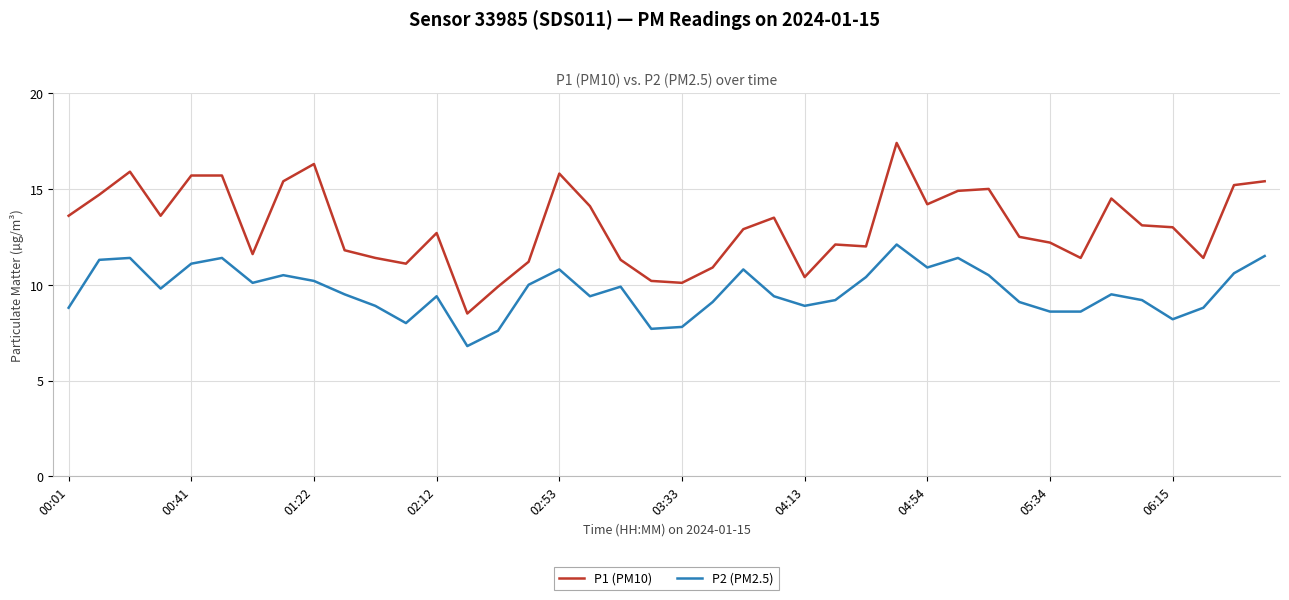

Reading left to right, list all the values displayed in this chart.

P1 (PM10): 13.6	14.7	15.9	13.6	15.7	15.7	11.6	15.4	16.3	11.8	11.4	11.1	12.7	8.5	9.9	11.2	15.8	14.1	11.3	10.2	10.1	10.9	12.9	13.5	10.4	12.1	12.0	17.4	14.2	14.9	15.0	12.5	12.2	11.4	14.5	13.1	13.0	11.4	15.2	15.4
P2 (PM2.5): 8.8	11.3	11.4	9.8	11.1	11.4	10.1	10.5	10.2	9.5	8.9	8.0	9.4	6.8	7.6	10.0	10.8	9.4	9.9	7.7	7.8	9.1	10.8	9.4	8.9	9.2	10.4	12.1	10.9	11.4	10.5	9.1	8.6	8.6	9.5	9.2	8.2	8.8	10.6	11.5